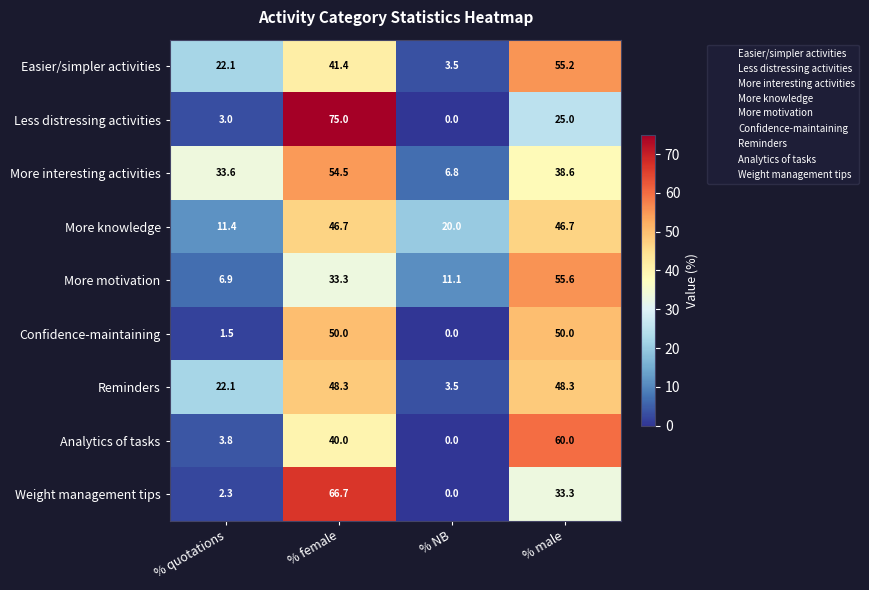

List the labels in order of Weight management tips value, largest first.

% female, % male, % quotations, % NB